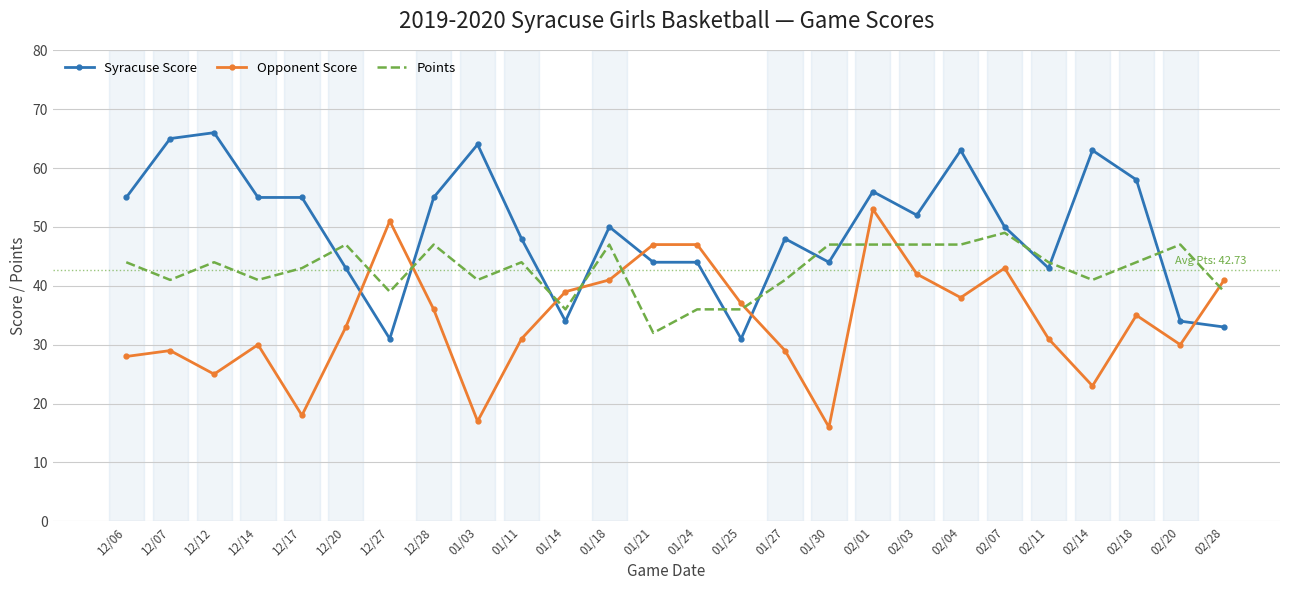

What is the approximate value of Points at 02/14, to the nearest 10?

40